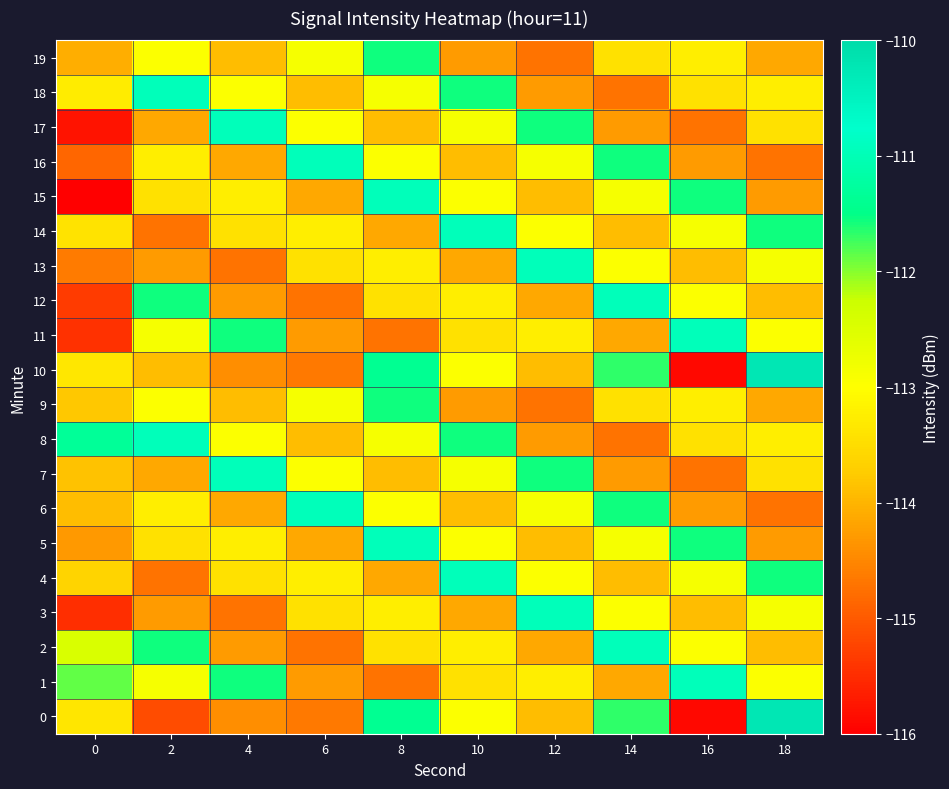

Rank the series at 8 from highest to lowest value.

5, 15, 0, 10, 9, 19, 8, 18, 6, 16, 3, 13, 2, 12, 7, 17, 4, 14, 1, 11